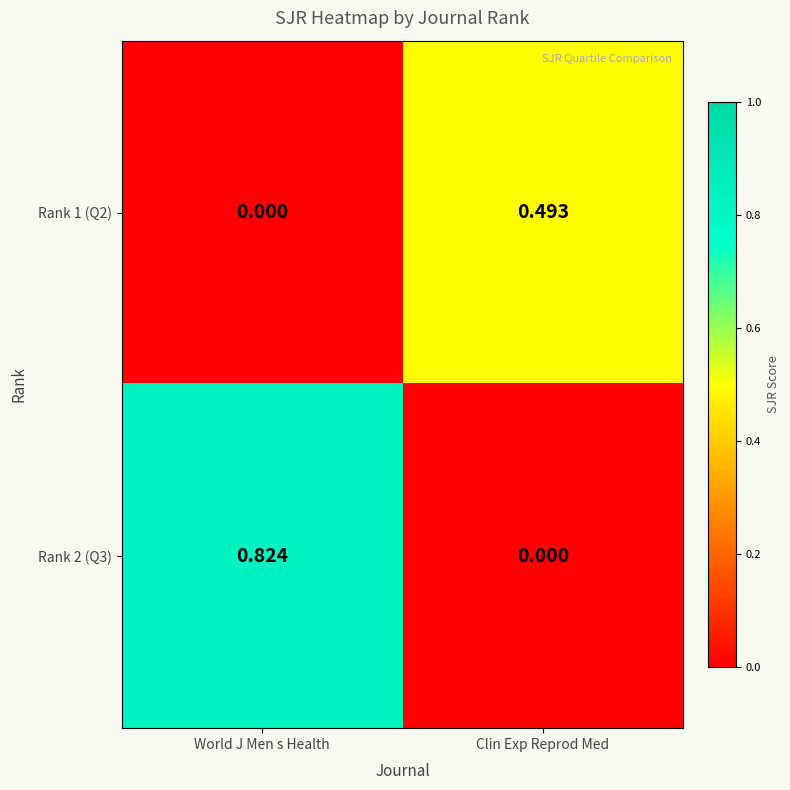

Is the value of Rank 2 (Q3) at Clin Exp Reprod Med greater than the value of Rank 1 (Q2) at Clin Exp Reprod Med?

No